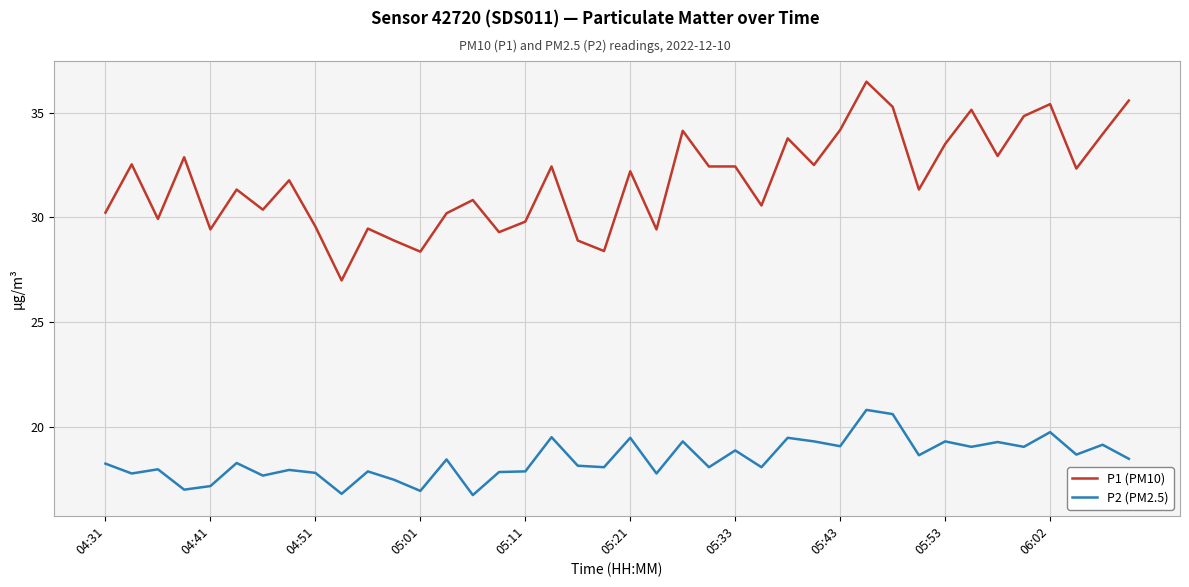

Which series has the widest spread of values?

P1 (PM10)